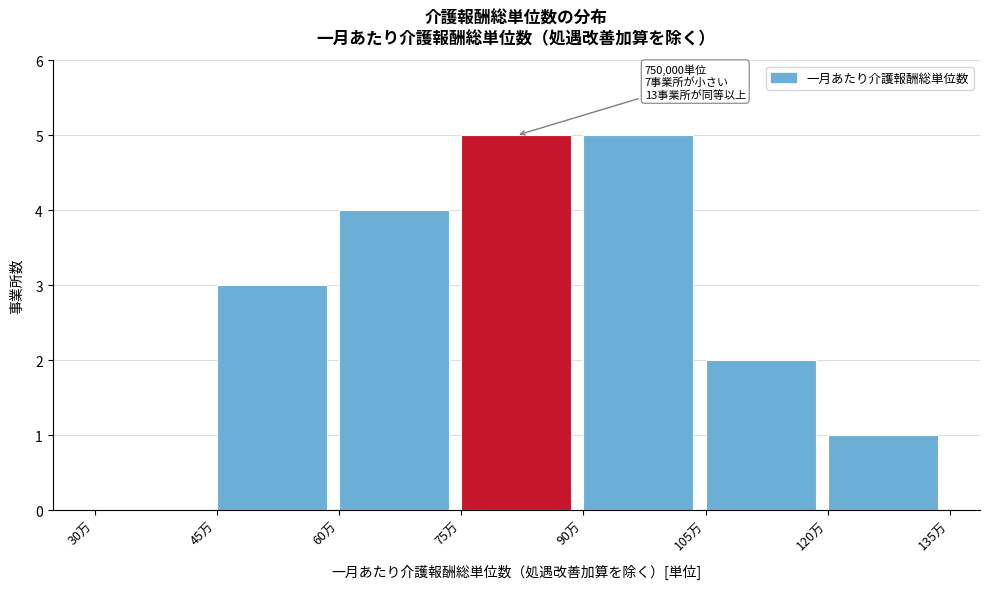

Reading left to right, list all the values displayed in this chart.

30万=0	45万=3	60万=4	75万=5	90万=5	105万=2	120万=1